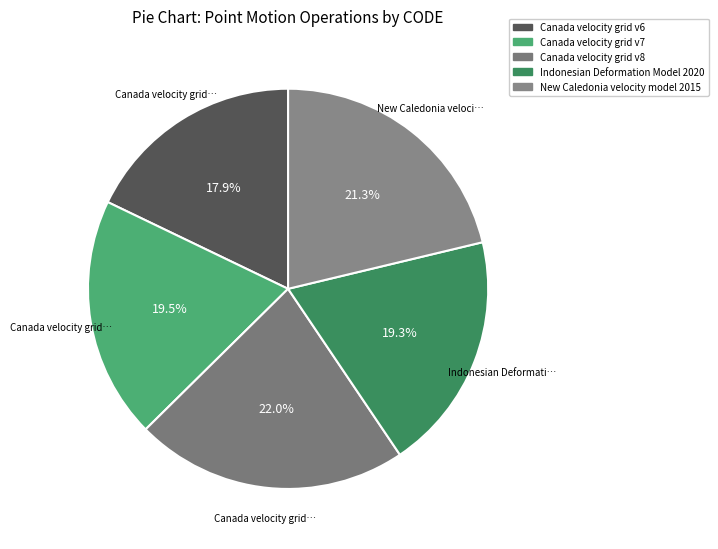

What percentage is the Canada velocity grid v8 slice, to the nearest percent?

22%